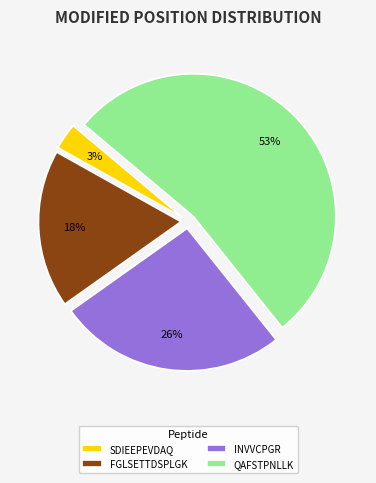

Which slice is the largest?

QAFSTPNLLK